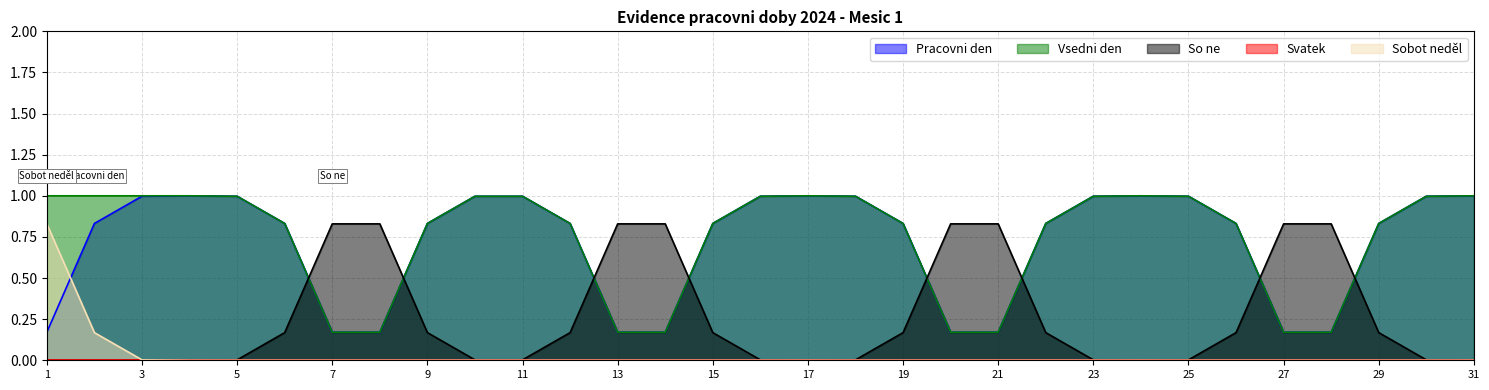

What is the difference between the maximum and second lowest values in the Vsedni den series?

0.8